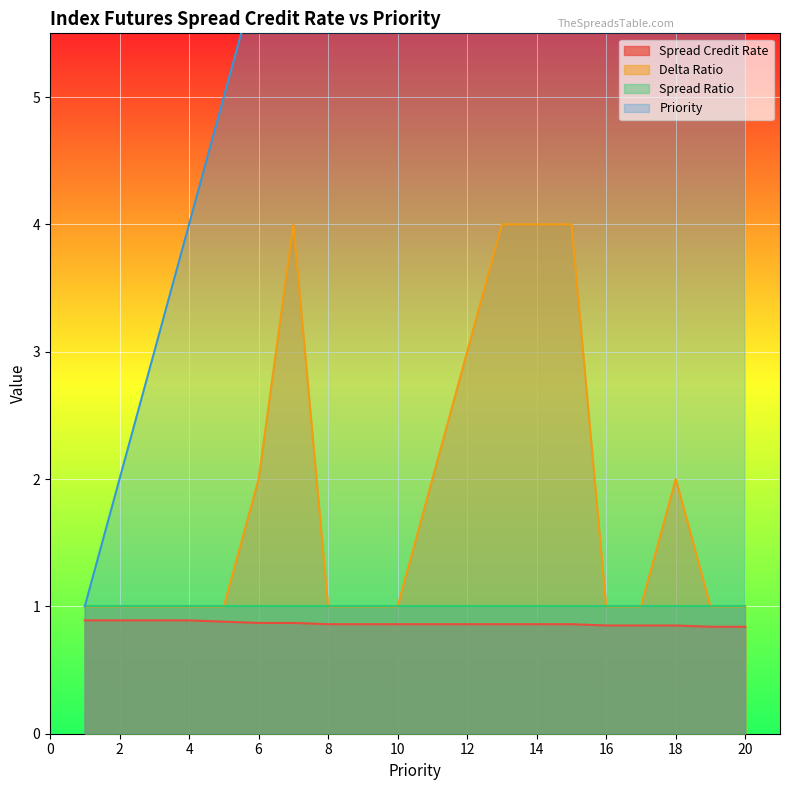

What is the average value of the Priority series?

10.5